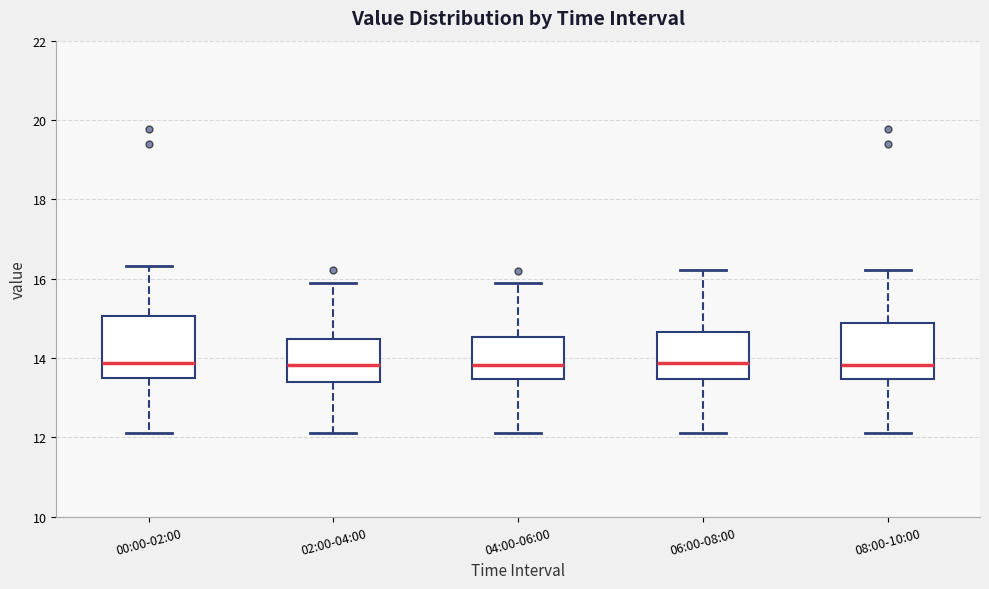

Reading left to right, read every box against the y-axis: the position of its median line, the range the box covers, and the ends of its whiskers. The values are not printed on the chart, so give them approximately, as read against the axis.

00:00-02:00: median 13.8, box 13.4 to 15.0, whiskers 12.2 to 16.4
02:00-04:00: median 13.8, box 13.4 to 14.4, whiskers 12.2 to 16.0
04:00-06:00: median 13.8, box 13.4 to 14.6, whiskers 12.2 to 16.0
06:00-08:00: median 13.8, box 13.4 to 14.6, whiskers 12.2 to 16.2
08:00-10:00: median 13.8, box 13.4 to 14.8, whiskers 12.2 to 16.2